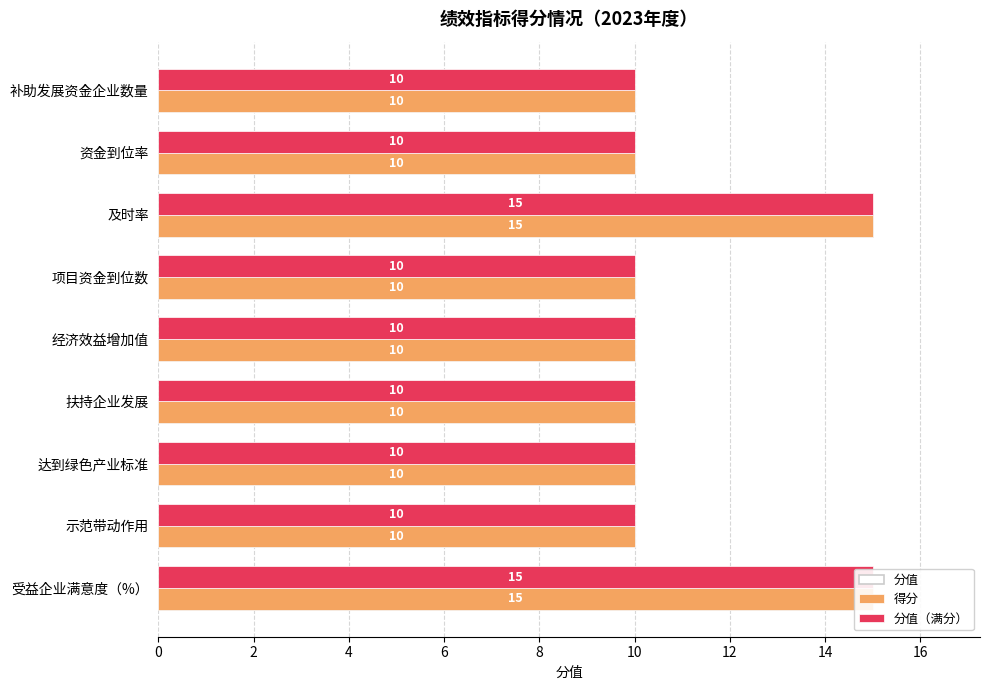

How many series are shown in this chart?

2